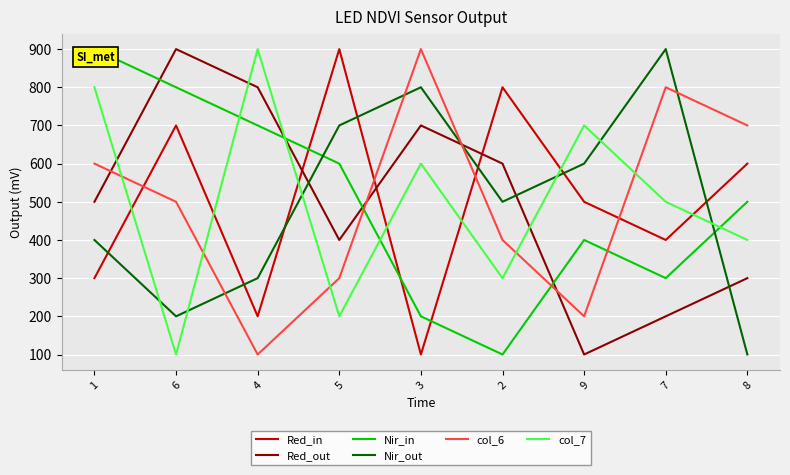

True or false: Nir_in has a value of 600 at 5.

True